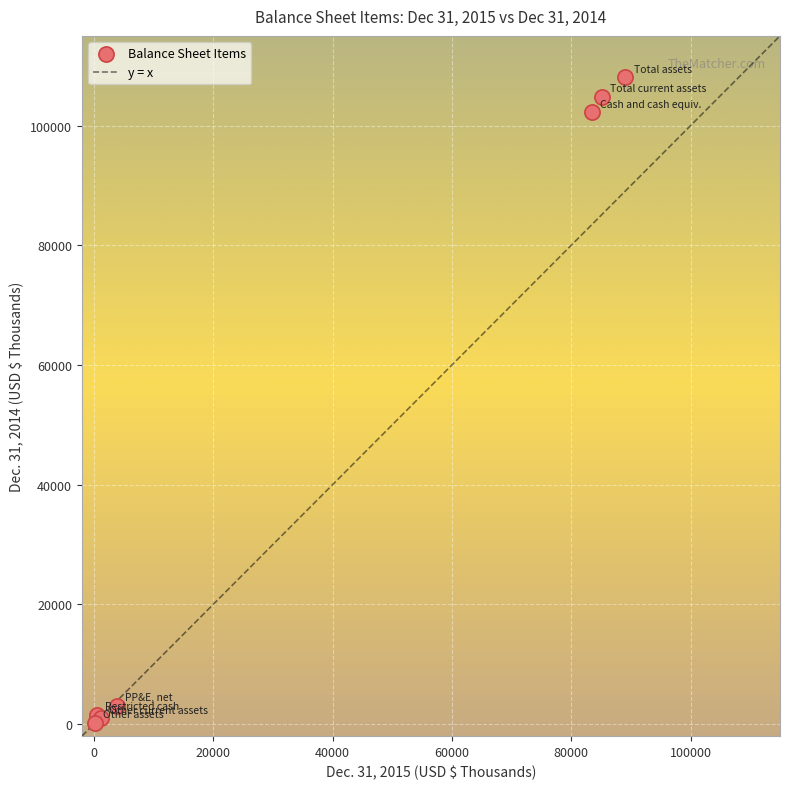

What Y value in the scatter plot is closest to 54140?

102238